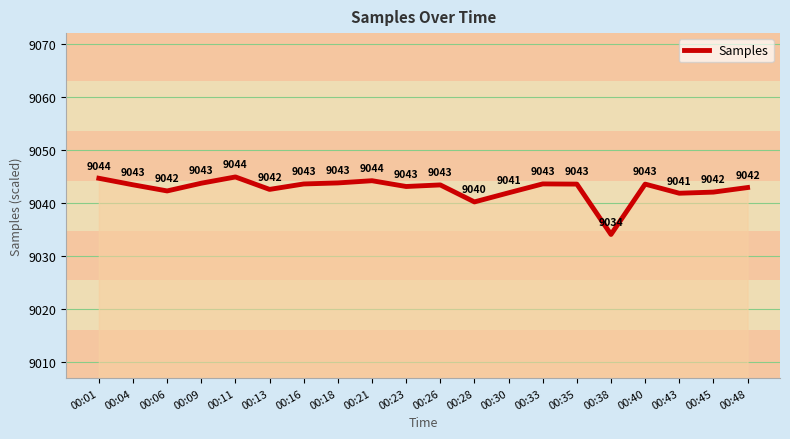

Does the chart display data point markers on the line(s)?

No